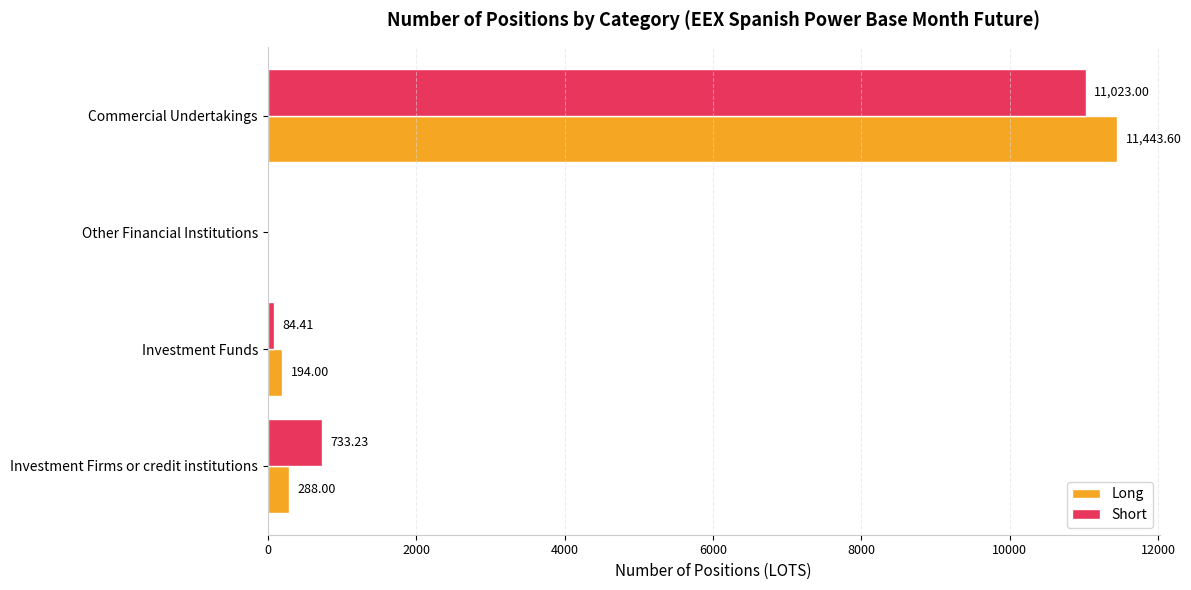

Which category has the highest value in the Short series?

Commercial Undertakings